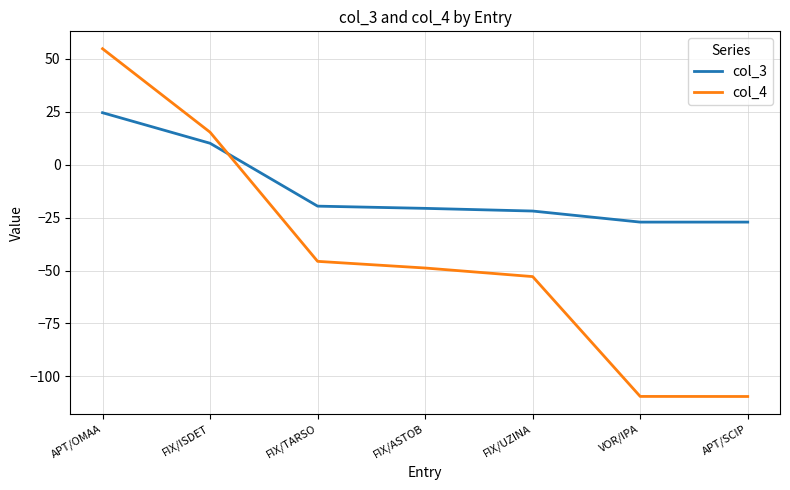

At FIX/ISDET, list the series in order from largest to smallest.

col_4, col_3